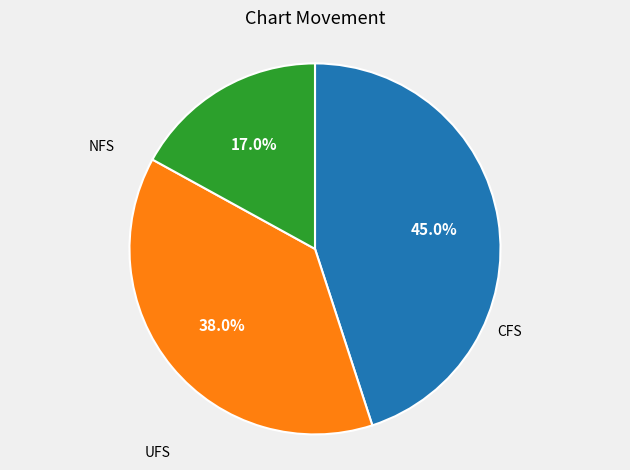

Is there any slice that represents more than half of the pie?

No